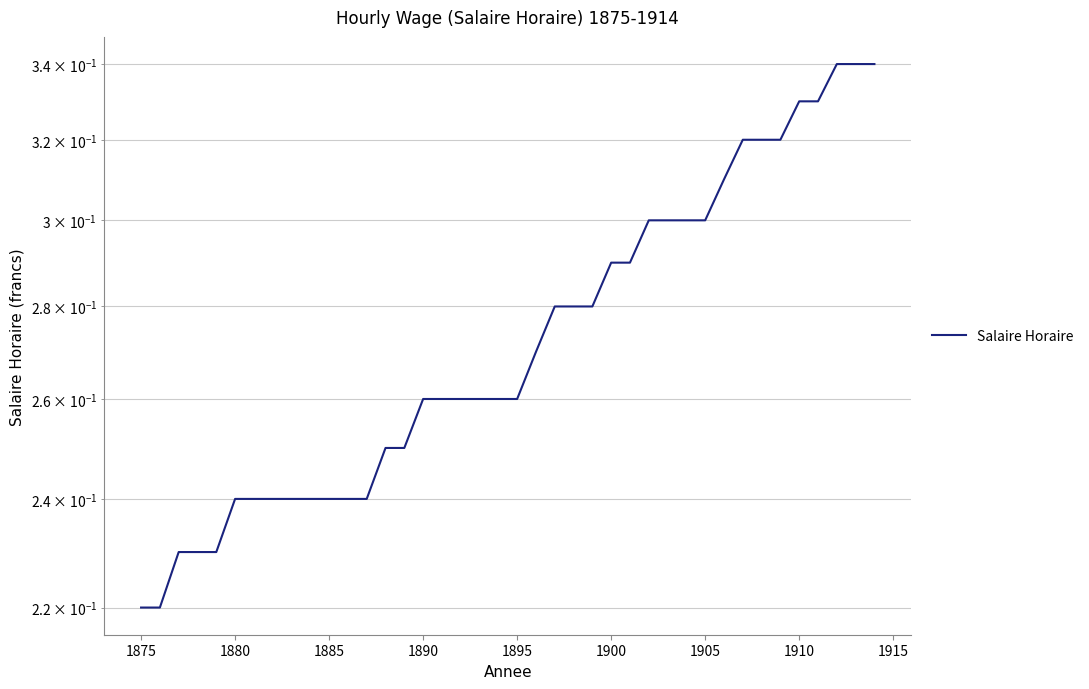

True or false: the data shows 0.4 at 1875.

False